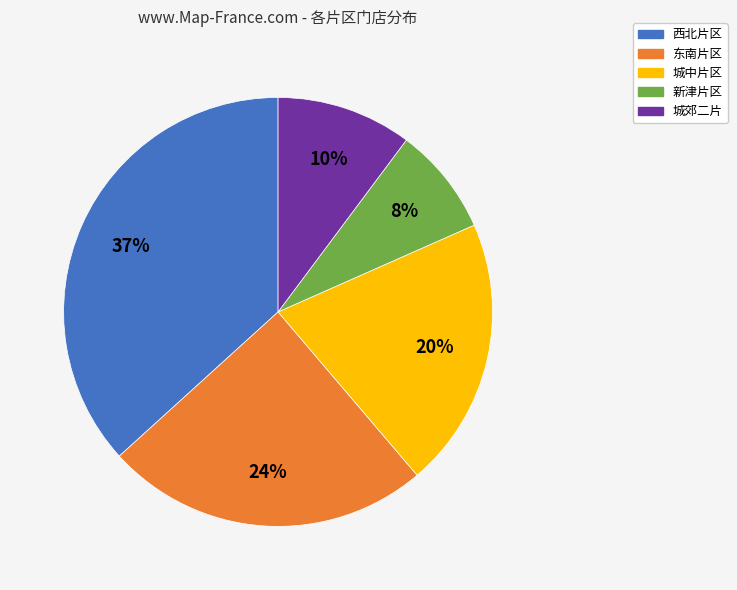

To the nearest percent, what portion does 城郊二片 represent?

10%